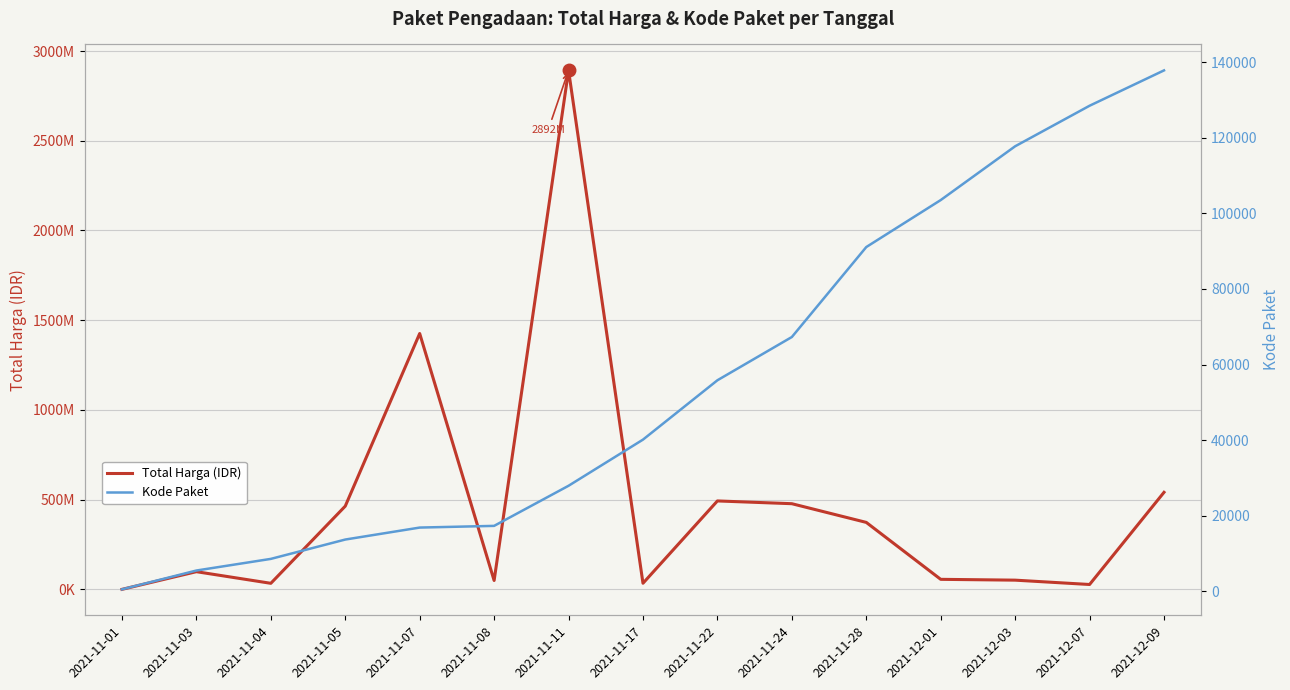

Which category has the highest value in the Kode Paket series?

2021-12-09